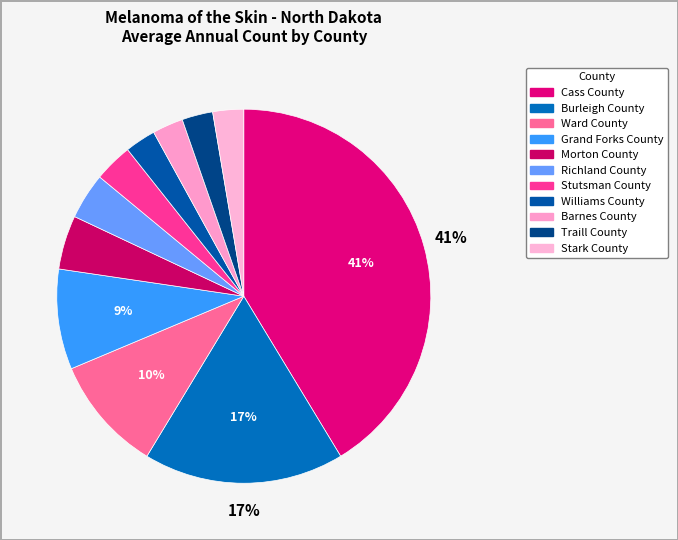

Which slice is the smallest?

Williams County